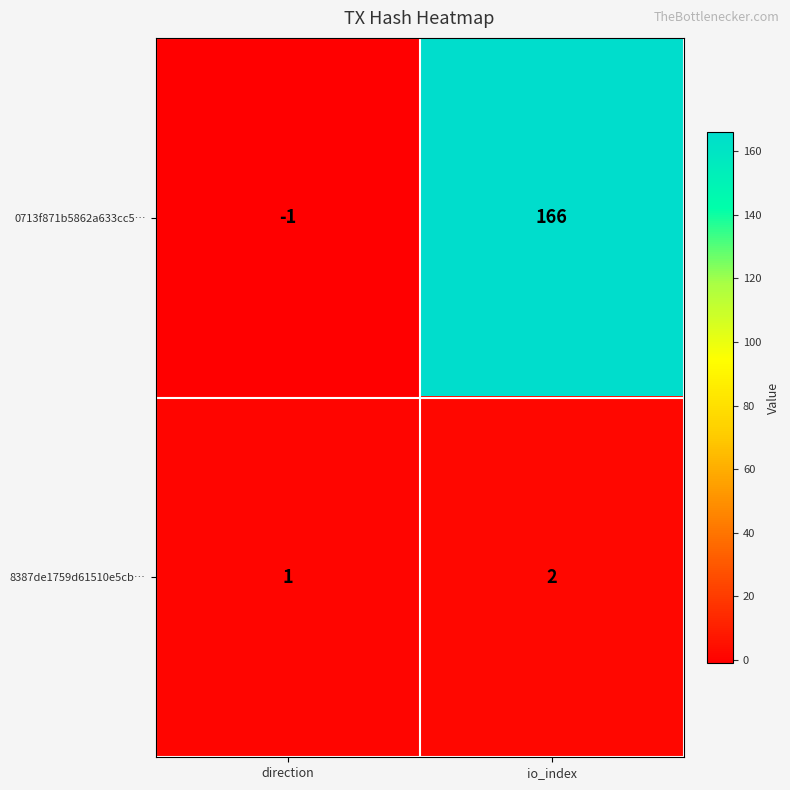

At which label is 0713f871b5862a633cc5… closest to 82?

direction